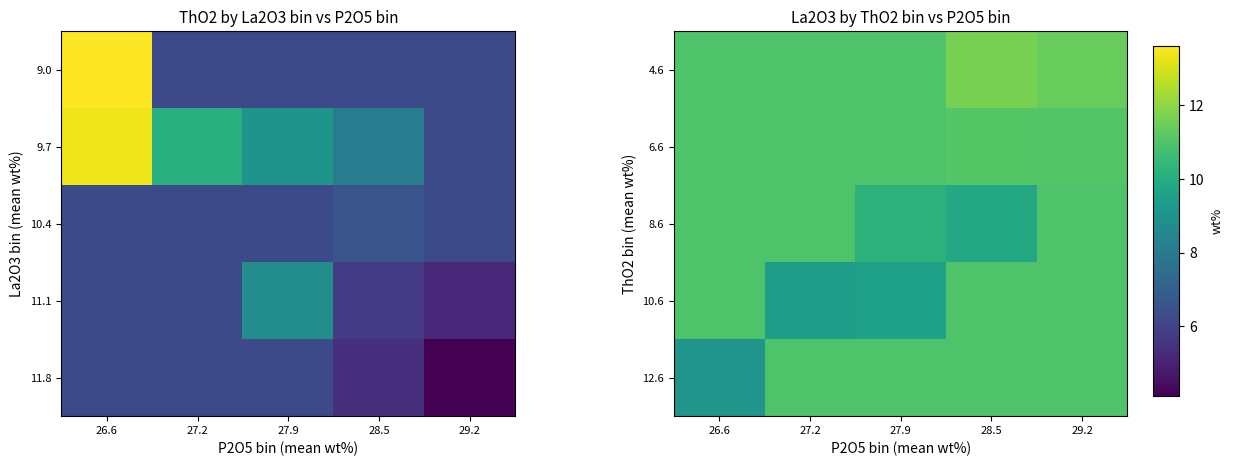

What is the minimum value for 12.6?

9.1